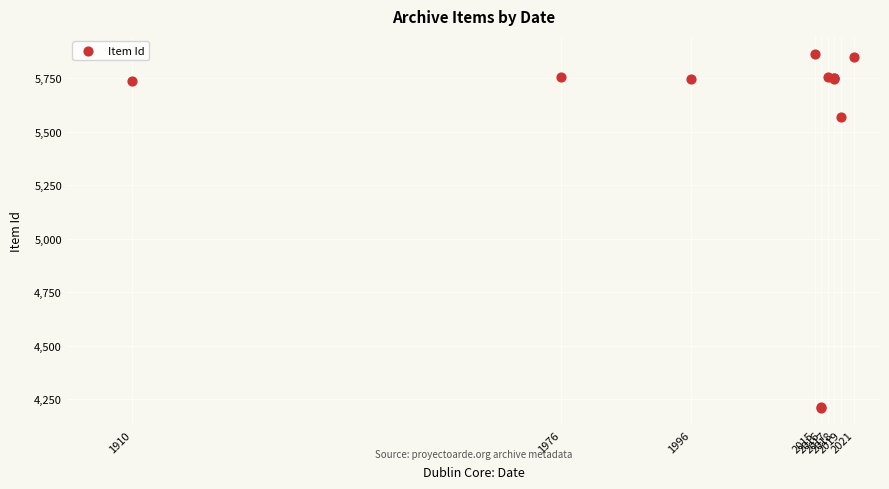

What Y value in the scatter plot is closest to 5038?

5569